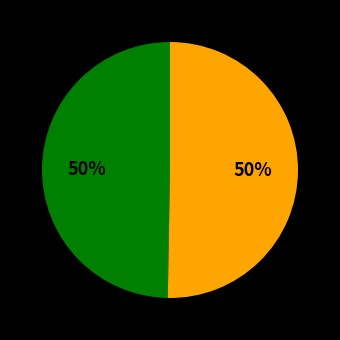

To the nearest percent, what is the average slice percentage?

50%